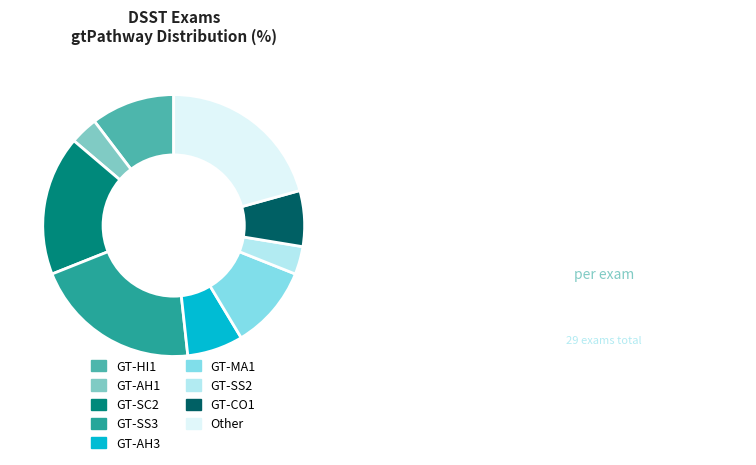

Is it true that GT-HI1 is 4% of the pie?

False